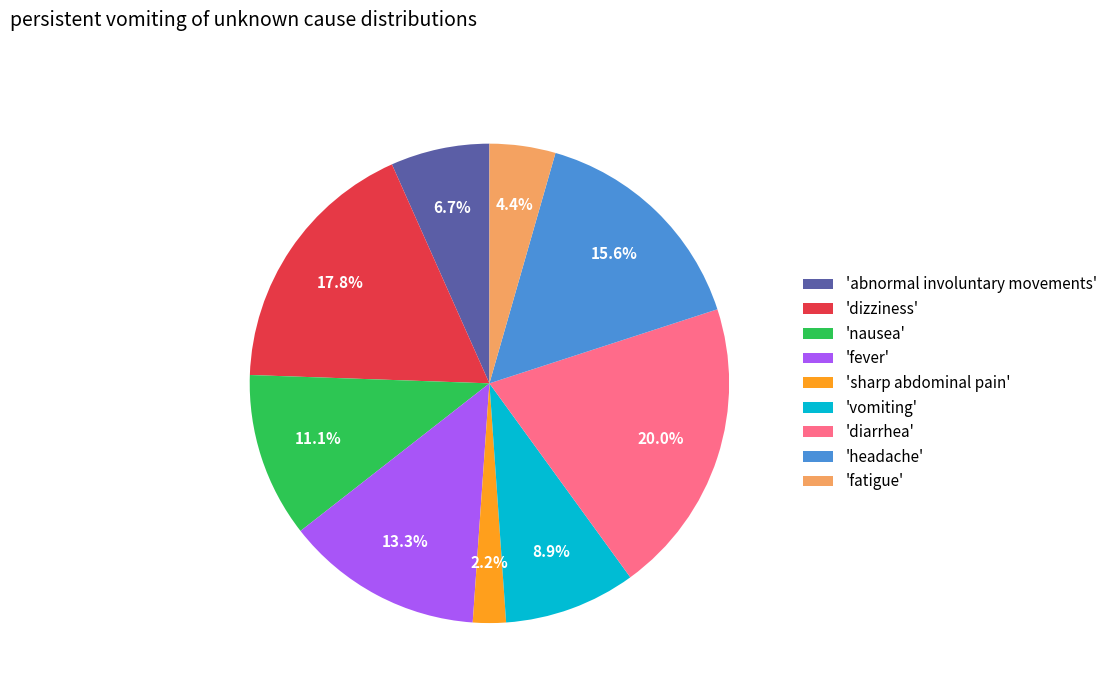

How many segments does this pie chart have?

9